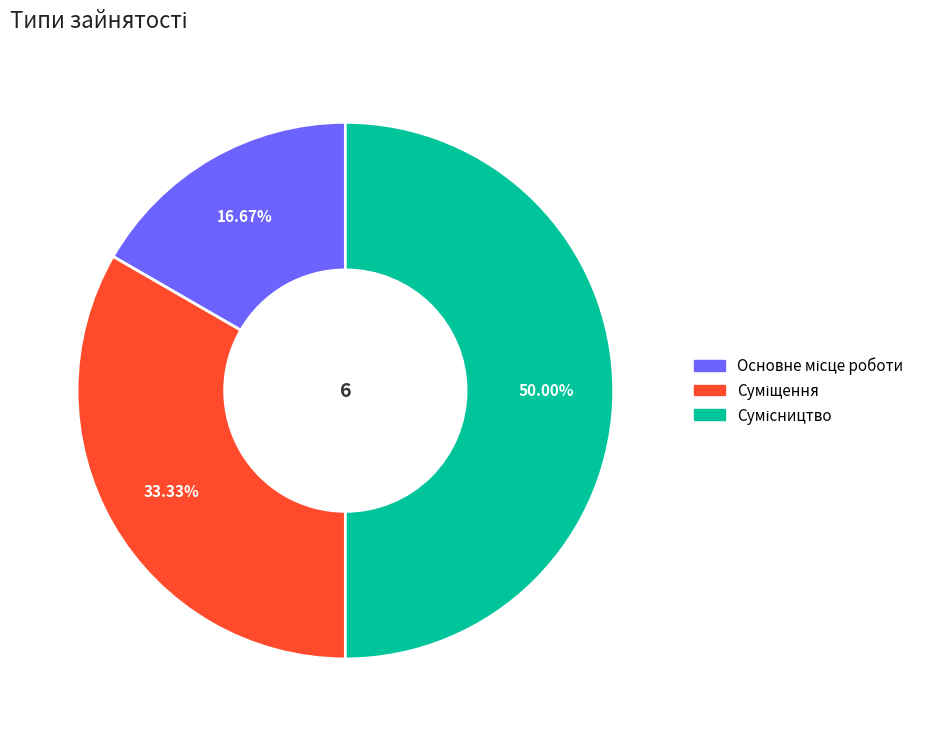

How many slices are in this pie chart?

3